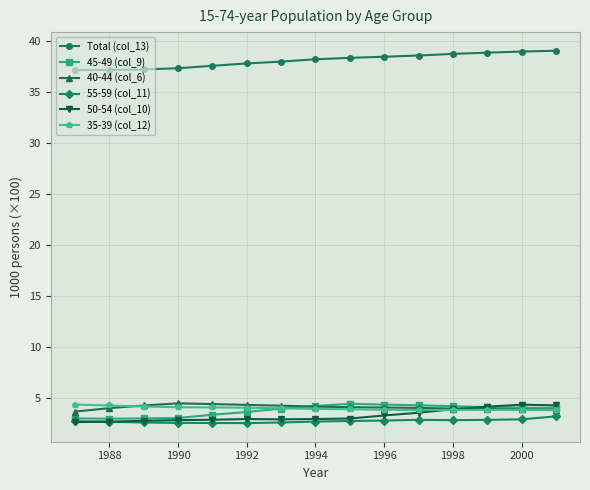

At how many categories does at least one series exceed 26?

15